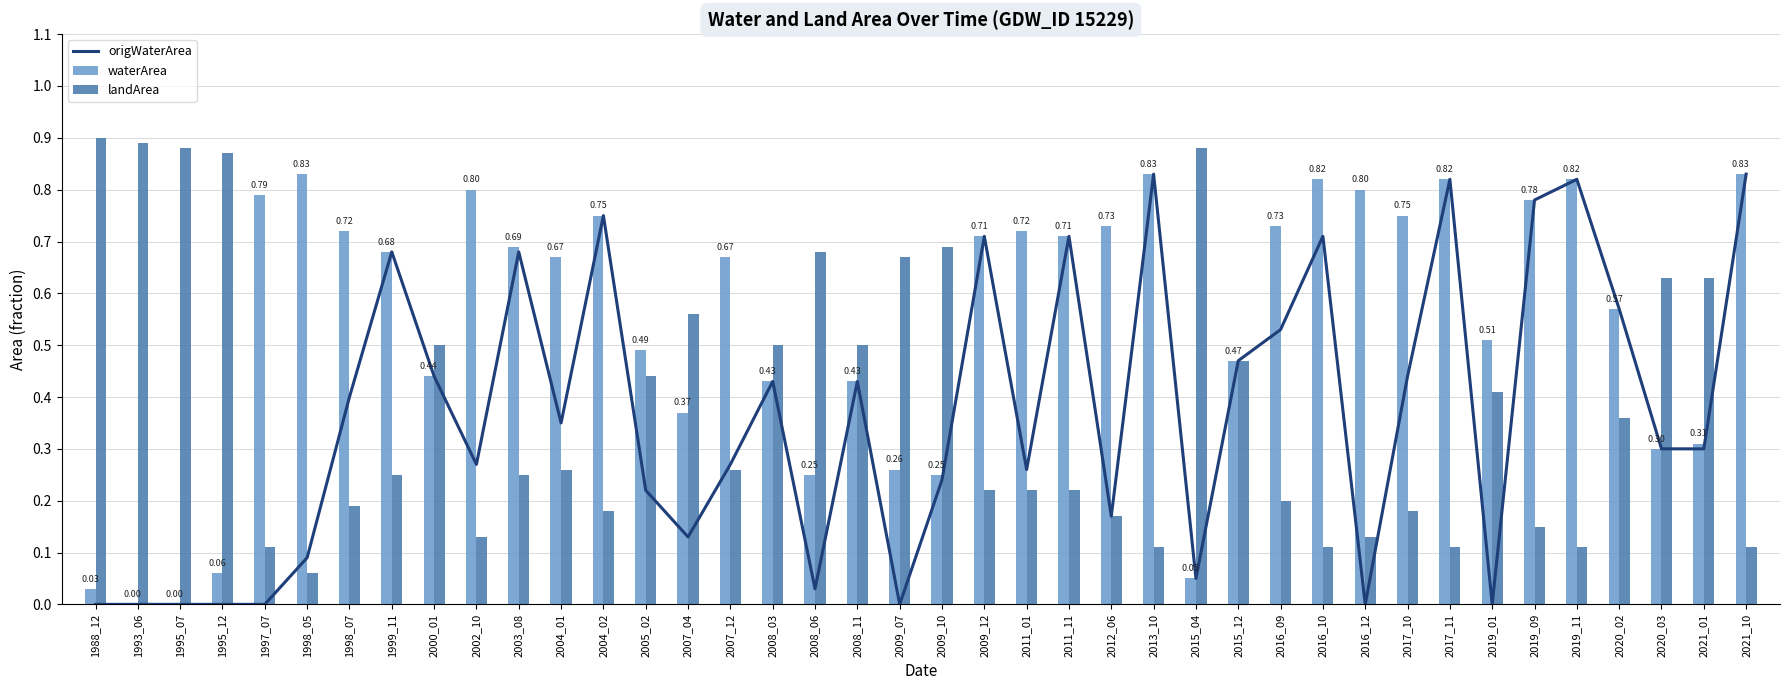

At which label does waterArea reach its minimum?

1993_06